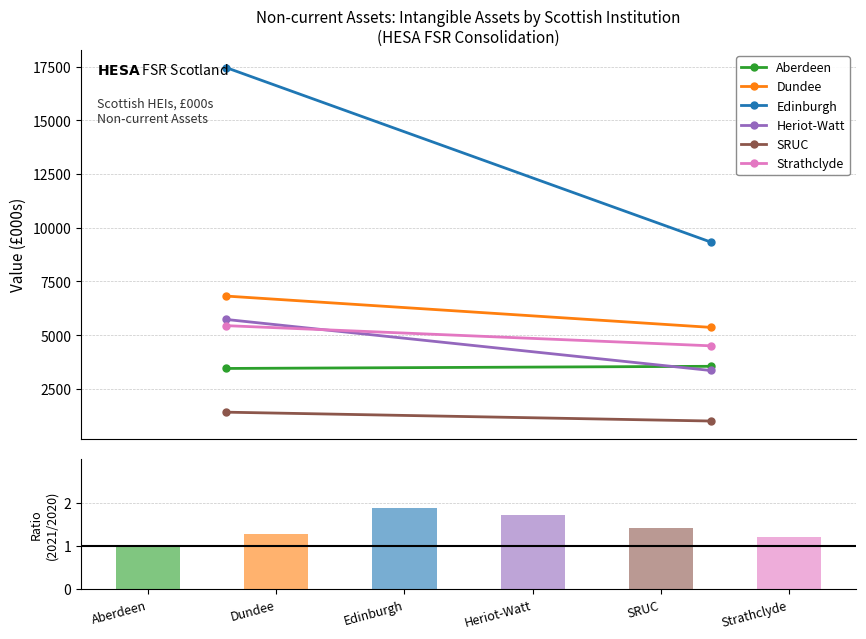

Reading left to right, list all the values displayed in this chart.

Aberdeen=1.0	Dundee=1.3	Edinburgh=1.9	Heriot-Watt=1.7	SRUC=1.4	Strathclyde=1.2